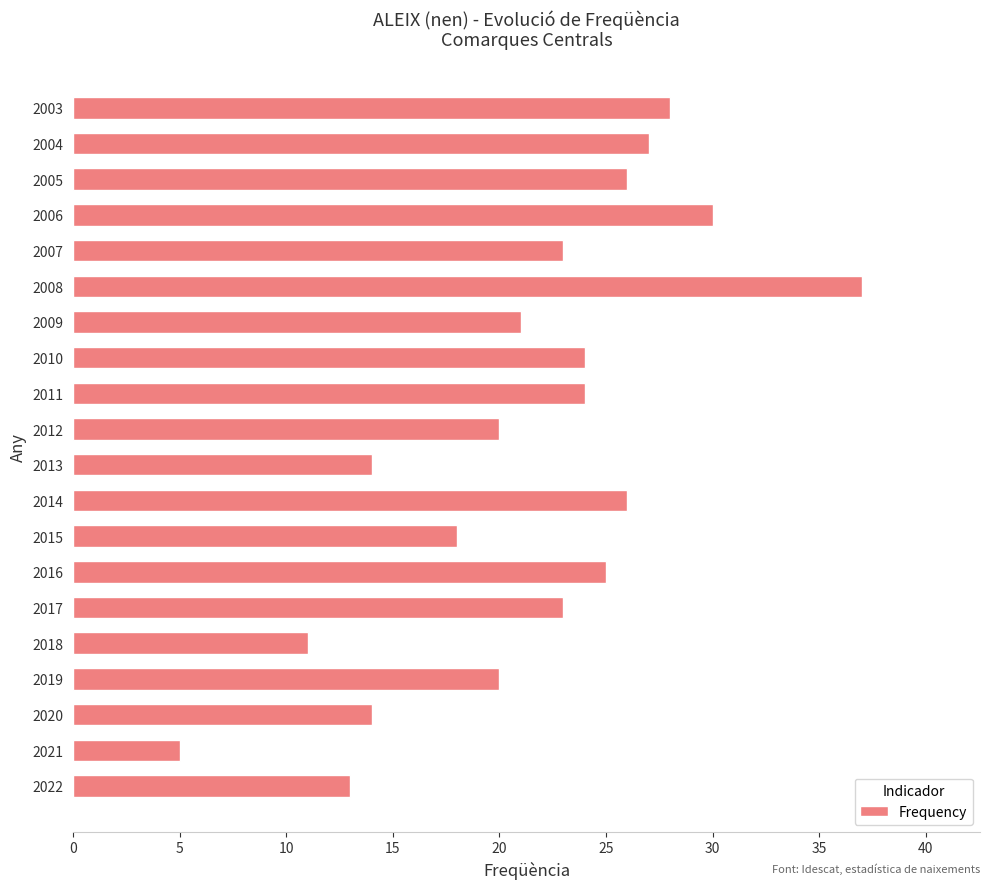

Reading bottom to top, what are all the values shown in this chart?

2022=13	2021=5	2020=14	2019=20	2018=11	2017=23	2016=25	2015=18	2014=26	2013=14	2012=20	2011=24	2010=24	2009=21	2008=37	2007=23	2006=30	2005=26	2004=27	2003=28